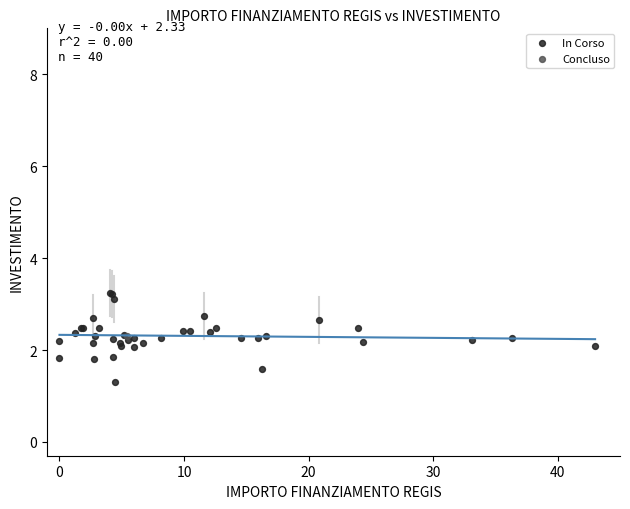

What are all the series names shown in the legend?

In Corso, Concluso